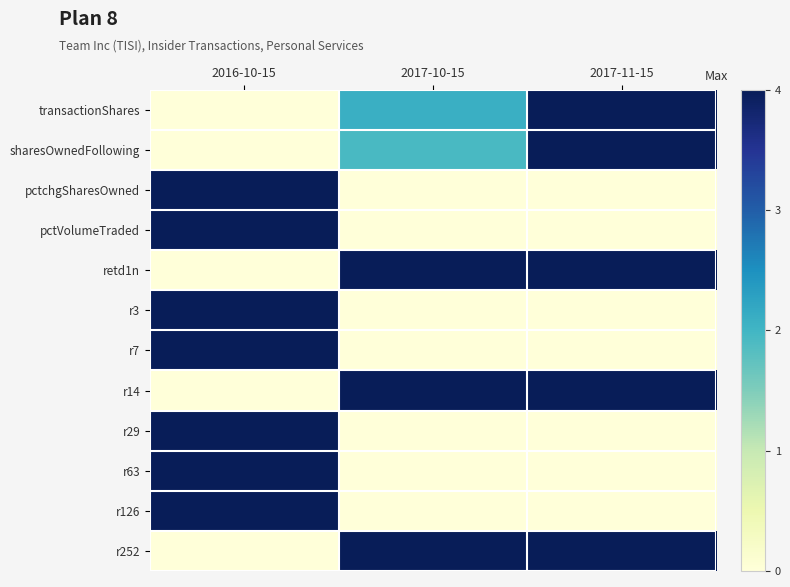

Which category has the highest value in the r252 series?

2017-10-15